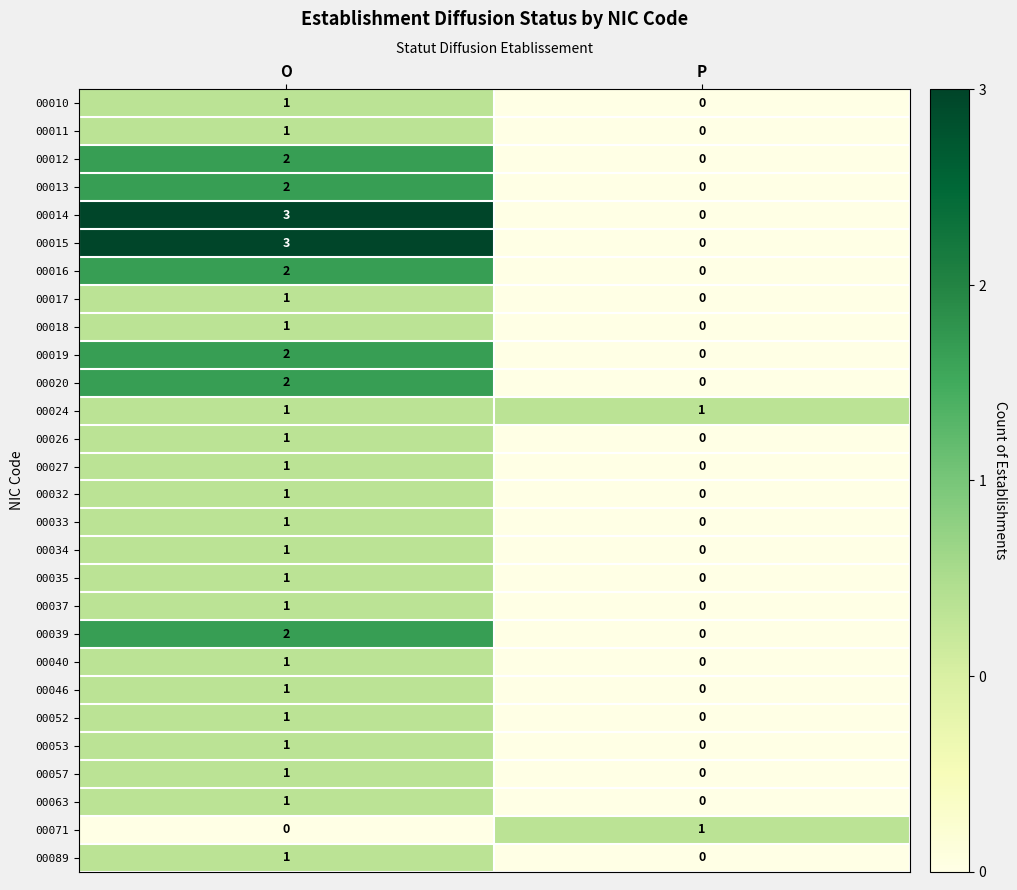

Is it true that 00071 equals 0 at O?

True